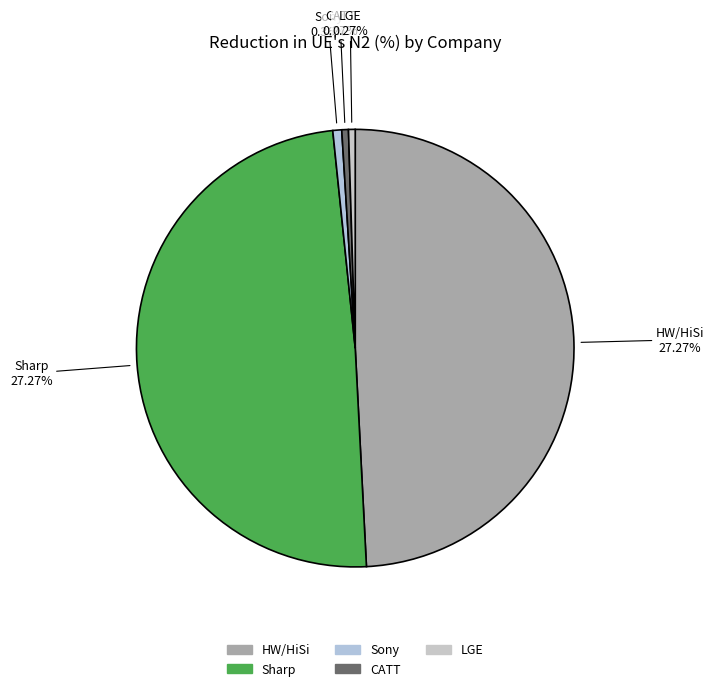

The Sony slice represents 14% of the pie. True or false?

False